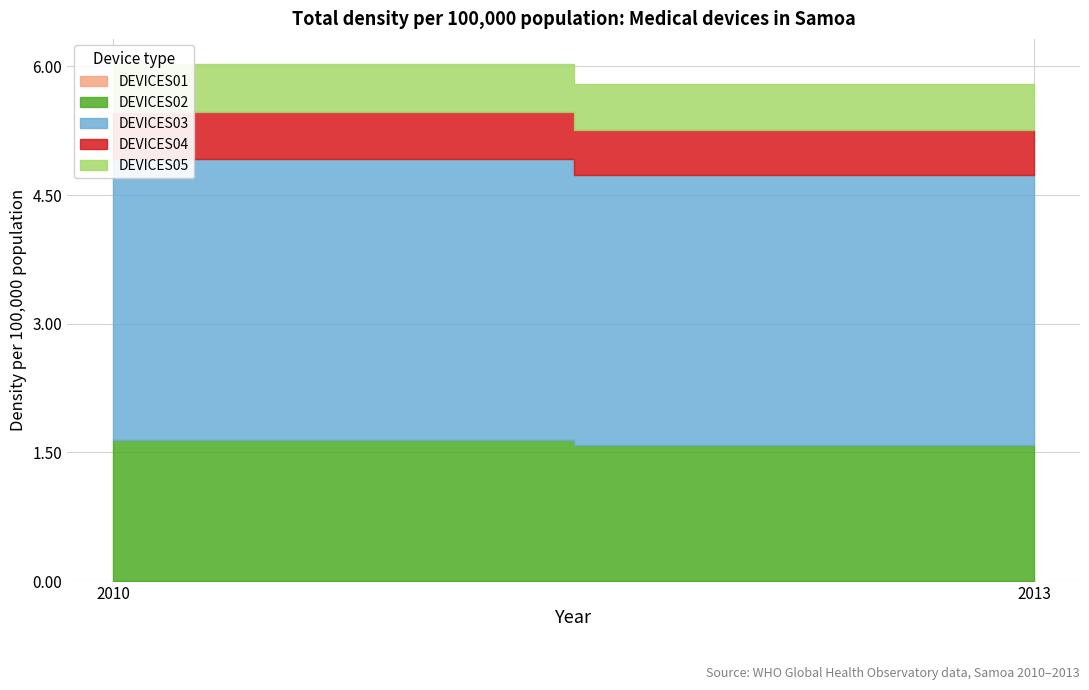

The DEVICES02 series shows 1.6 at 2013. True or false?

True